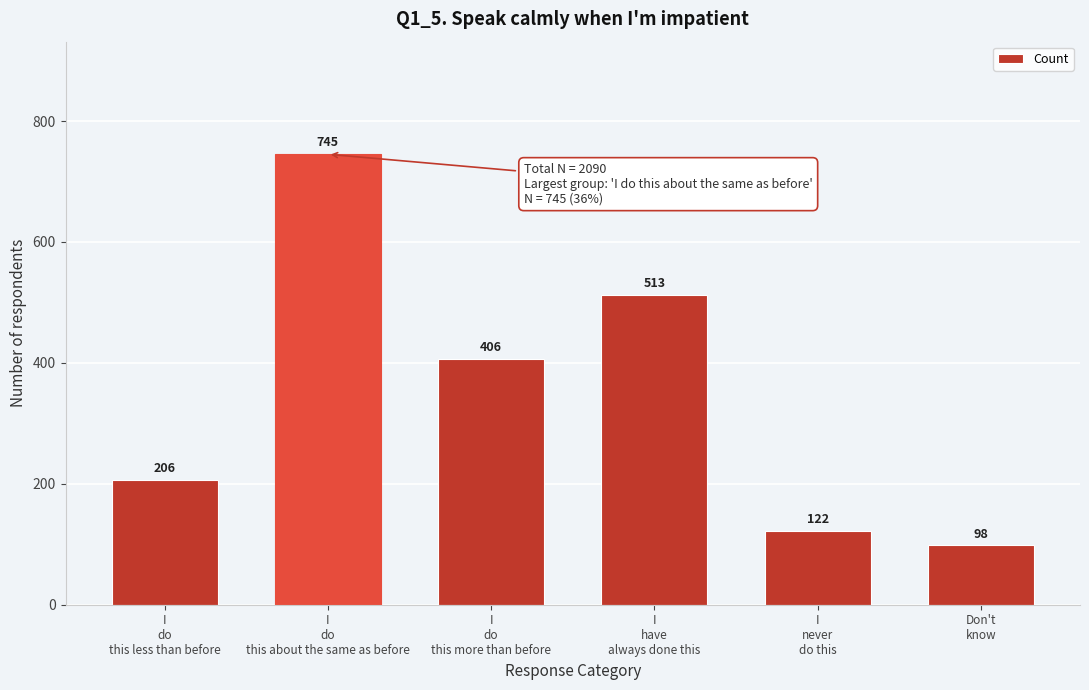

Reading left to right, list all the values displayed in this chart.

206	745	406	513	122	98